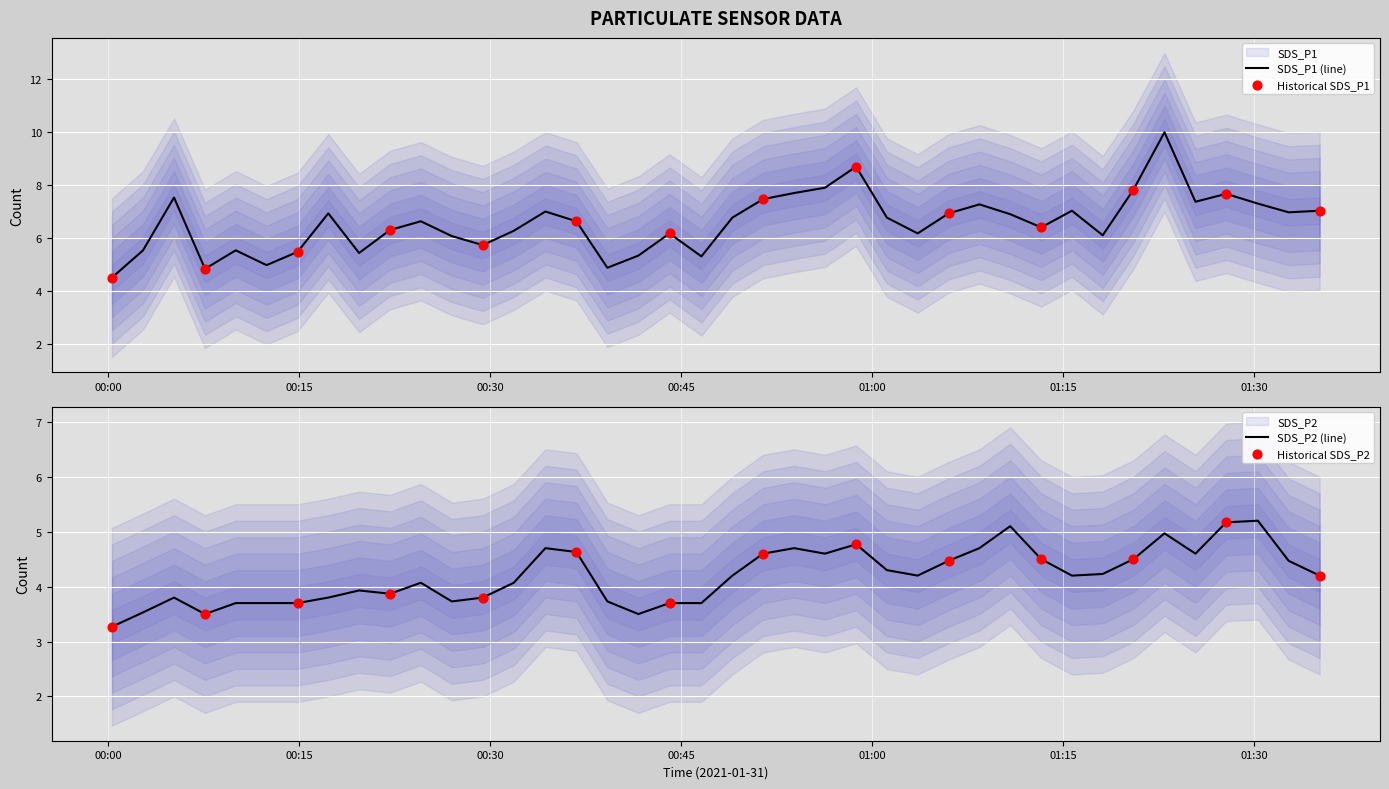

At how many categories does at least one series exceed 9?

1